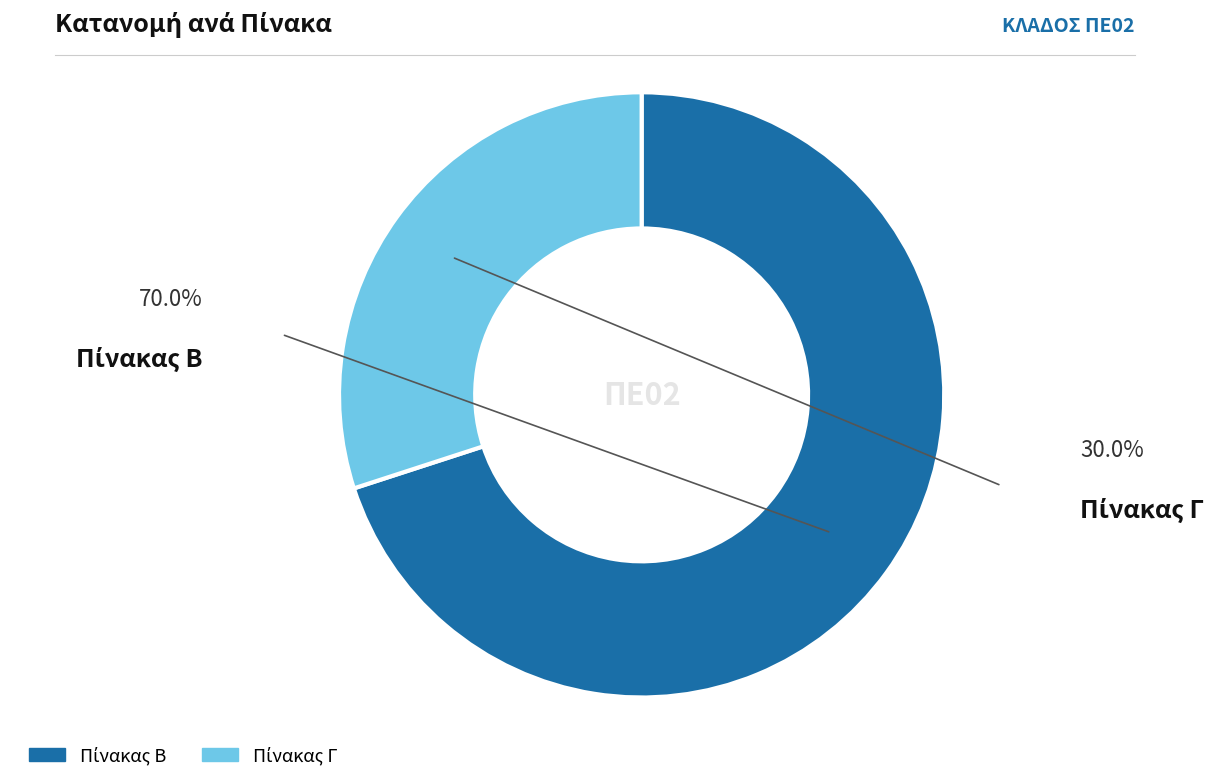

Is there a majority slice in this chart?

Yes